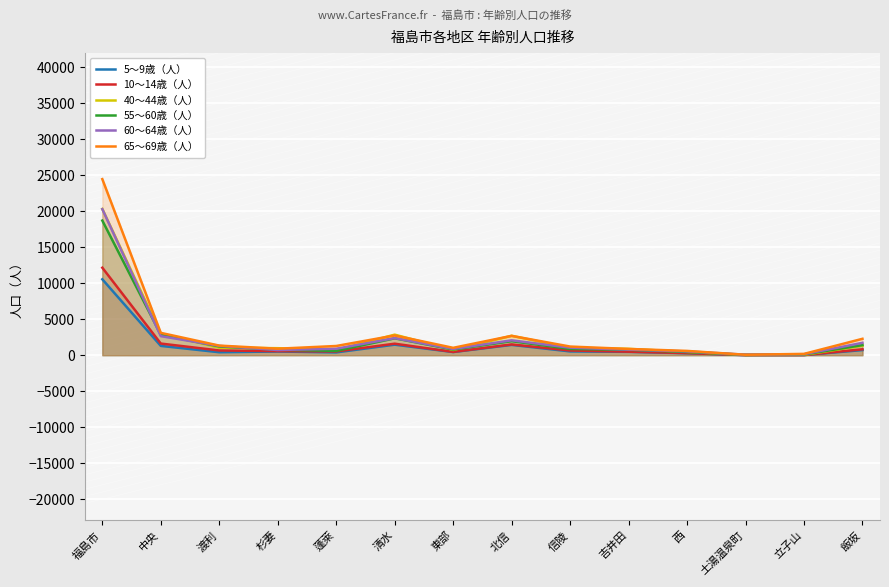

What is the difference between the highest and lowest values at 東部?

586